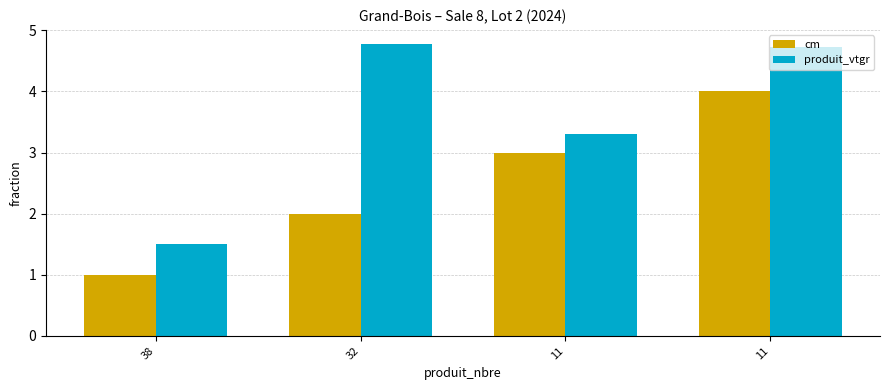

What is the value of the cm bar at the 2nd from the left?

2.0